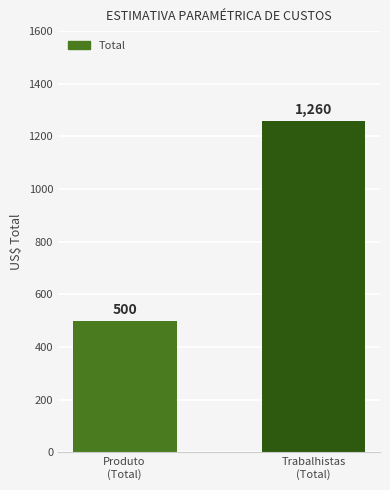

The chart shows a value of 500 at Produto
(Total). True or false?

True